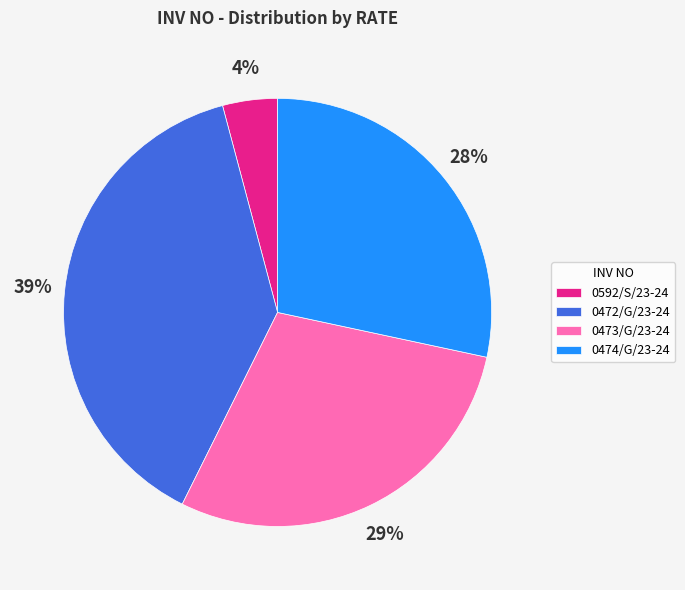

Do 0473/G/23-24 and 0474/G/23-24 together represent more than half of the pie?

Yes